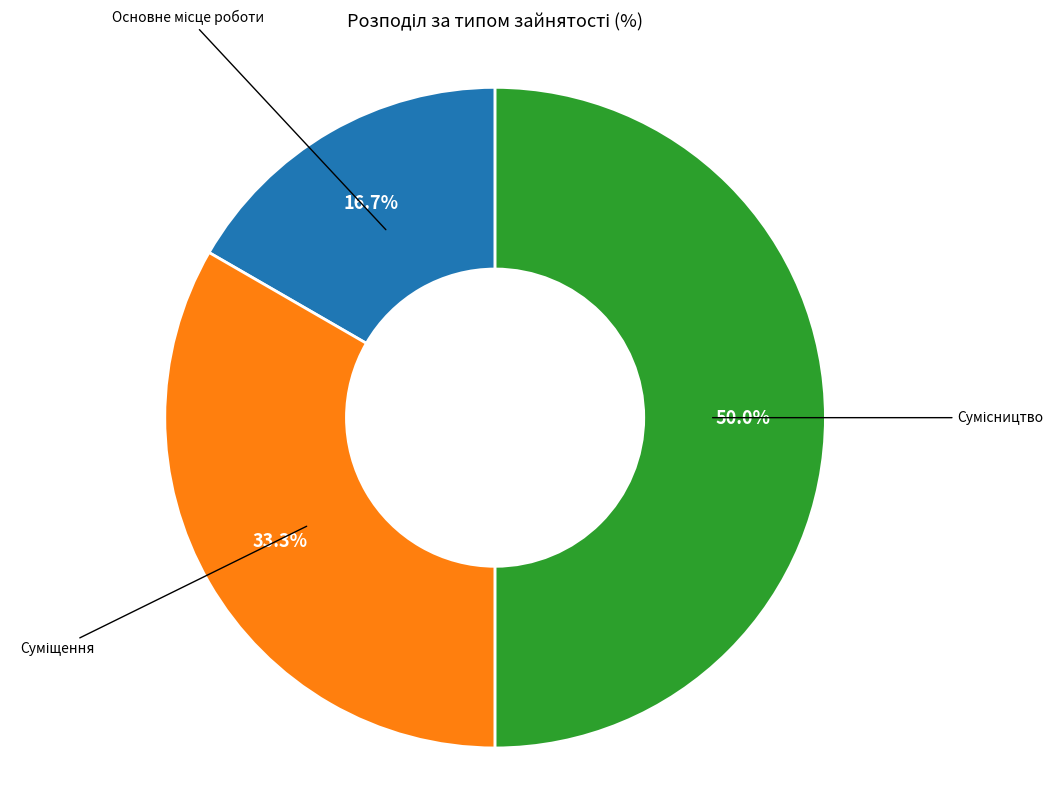

How many segments does this pie chart have?

3